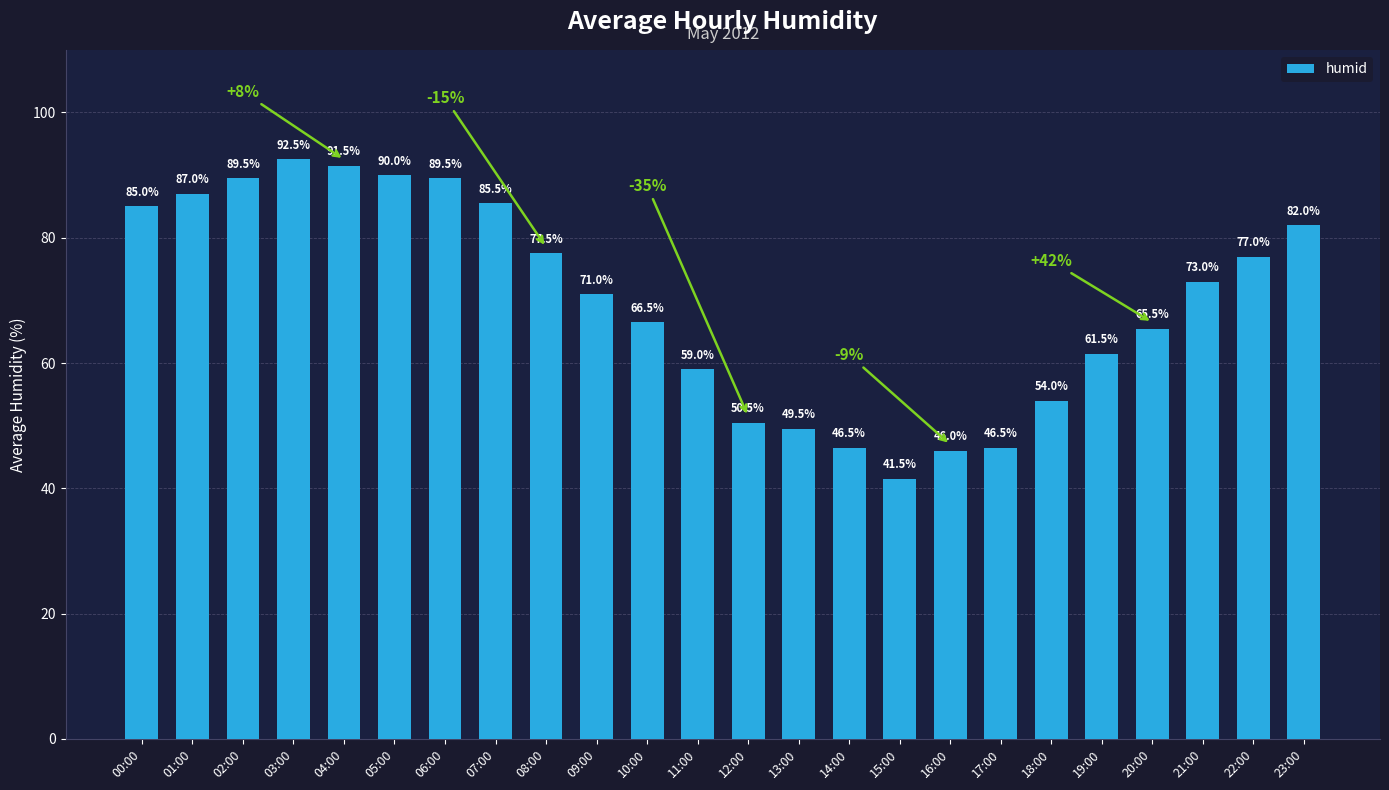

Where does the data first go above 73?

00:00